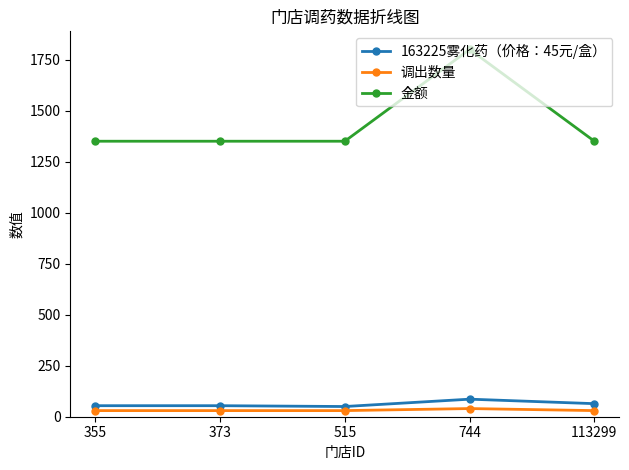

How many lines are shown in the chart?

3